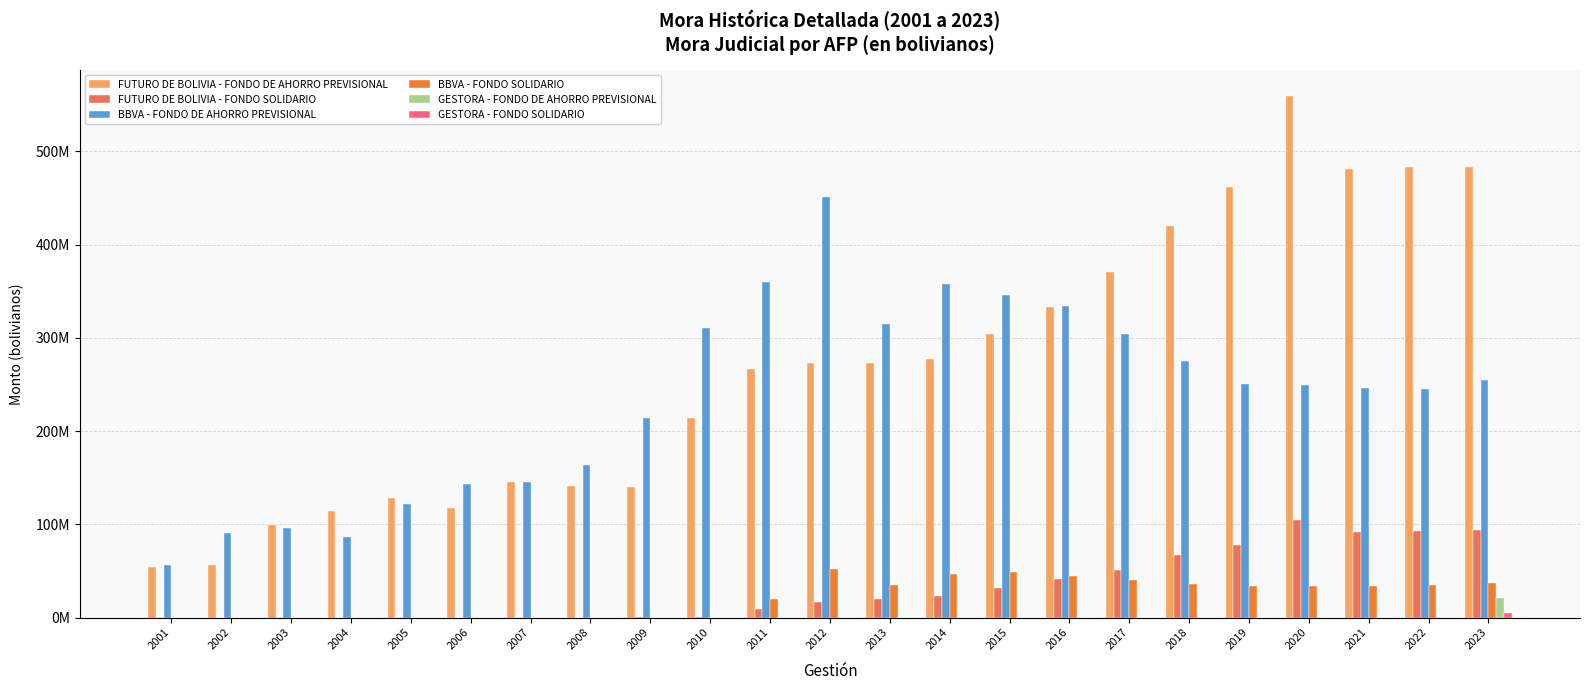

At which label does BBVA - FONDO SOLIDARIO reach its peak?

2012